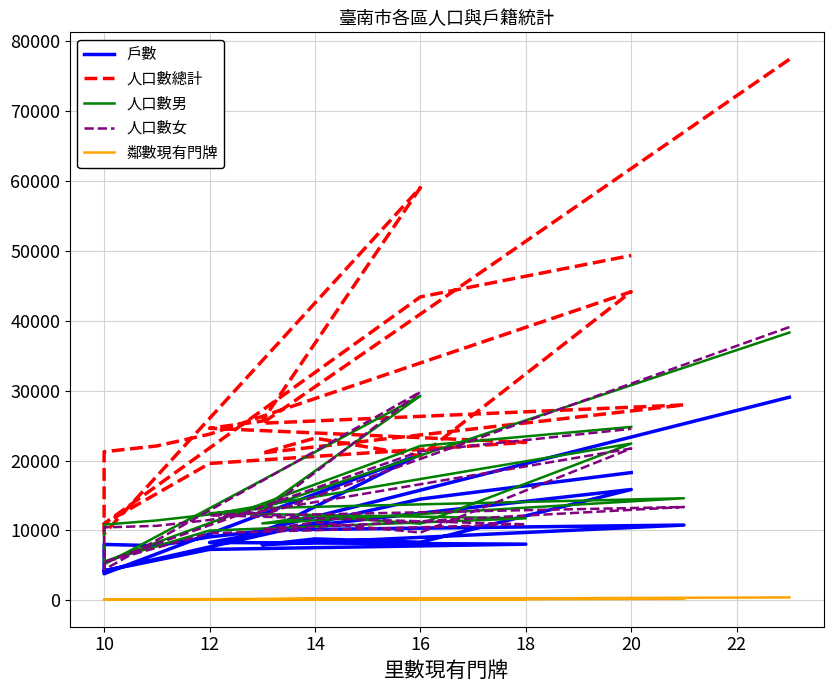

How many lines are shown in the chart?

5